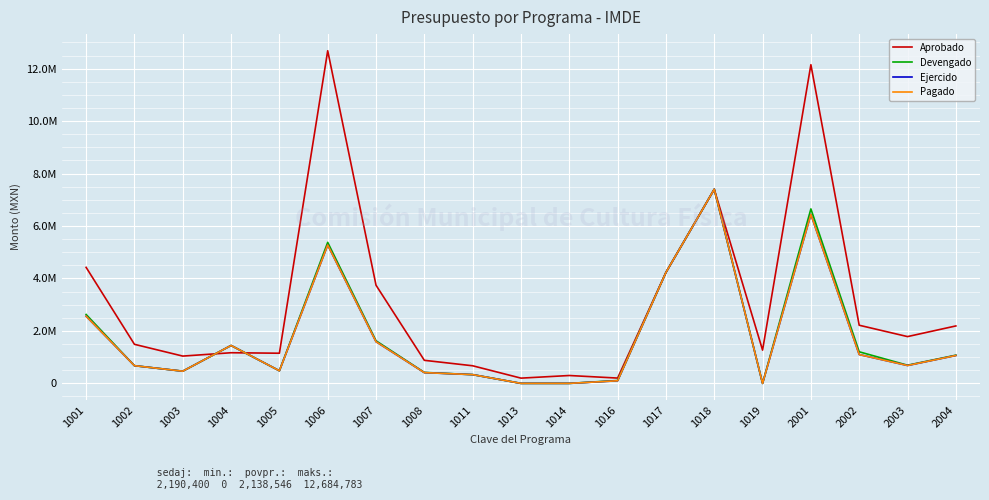

Is the value of Ejercido at 1001 greater than the value of Devengado at 2003?

Yes